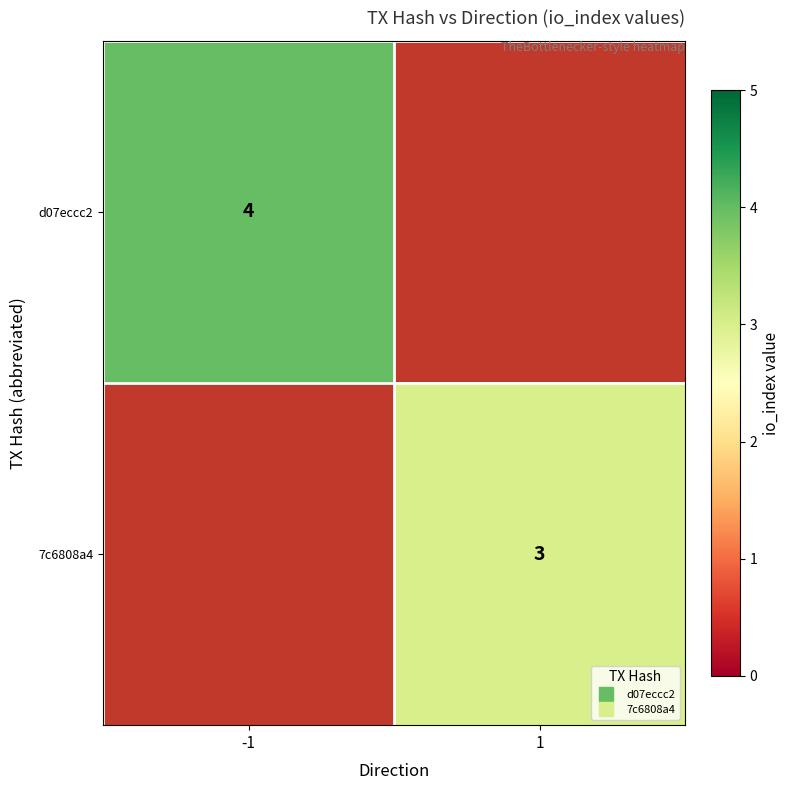

What is the approximate value of d07eccc2 at -1?

4.0